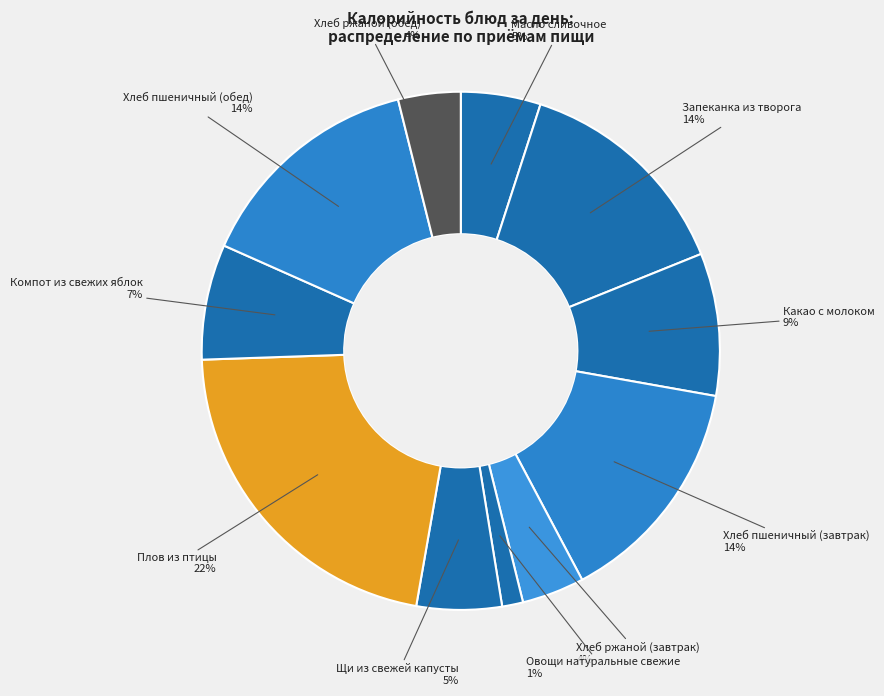

How many segments does this pie chart have?

11